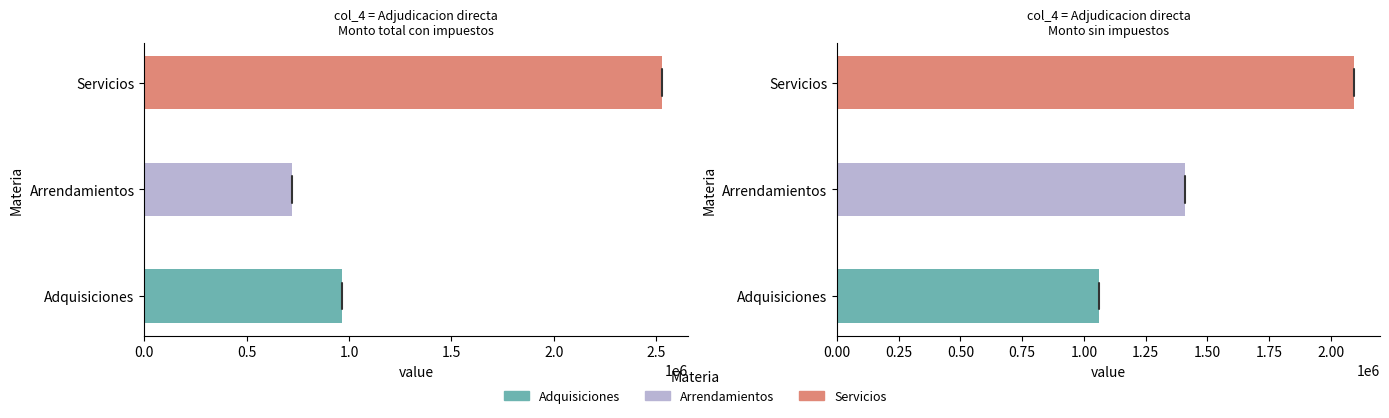

True or false: the data shows 1410200.0 at Arrendamientos.

True